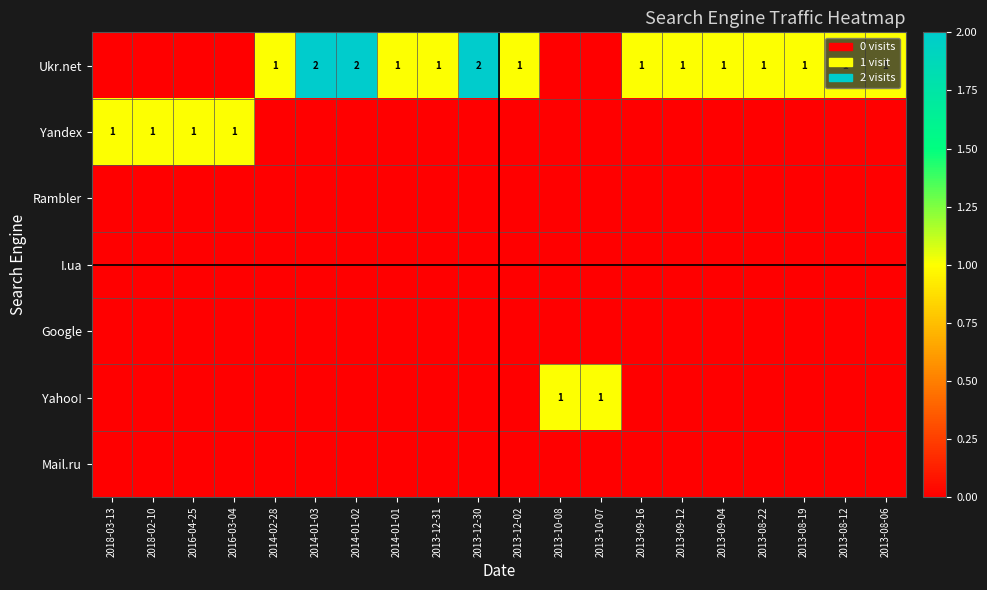

True or false: Ukr.net has a value of 1 at 2013-08-06.

True